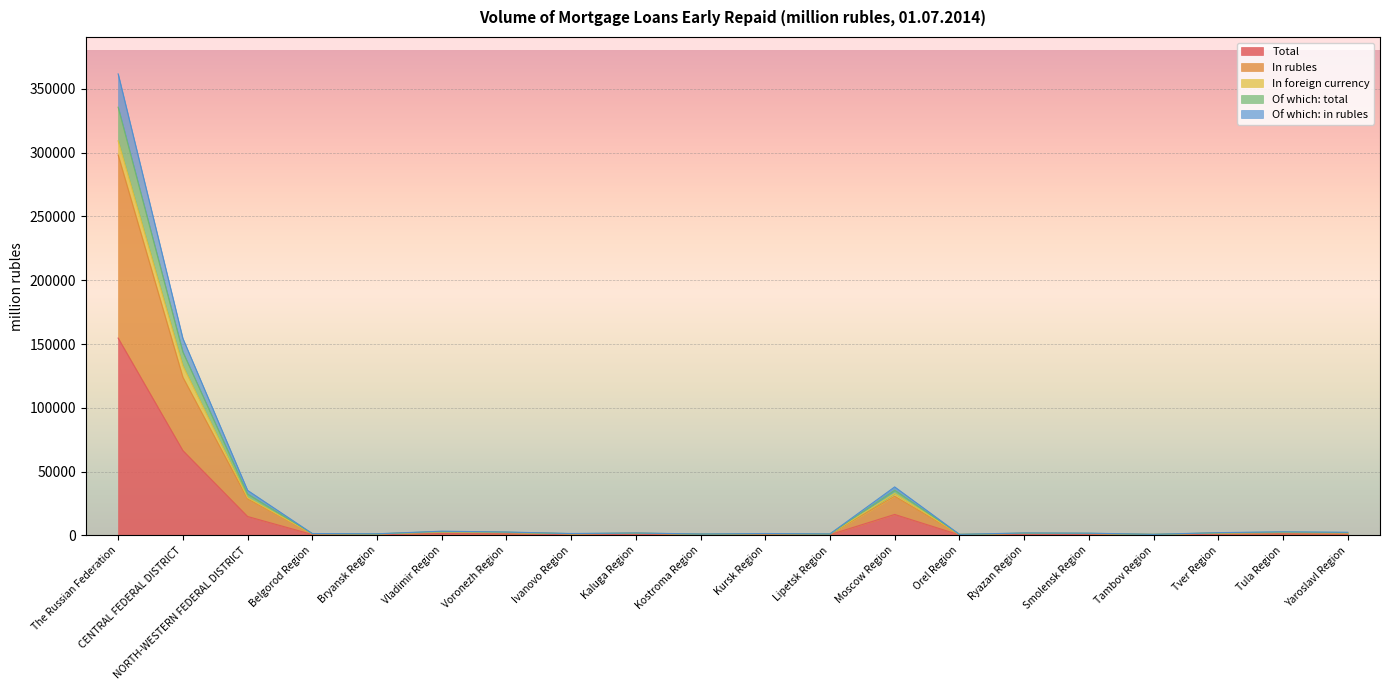

What is the sum of all Of which: in rubles values?

572744